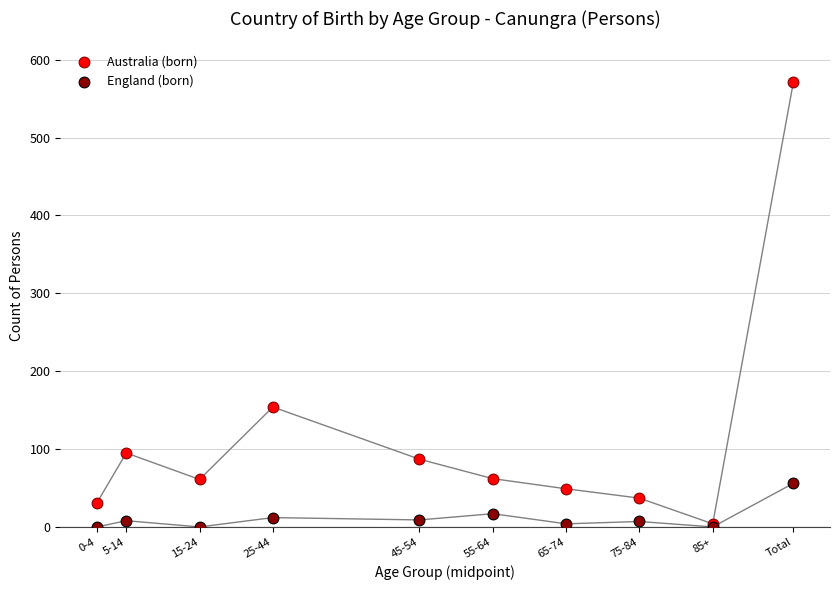

Which series has the widest spread of Y values?

Australia (born)